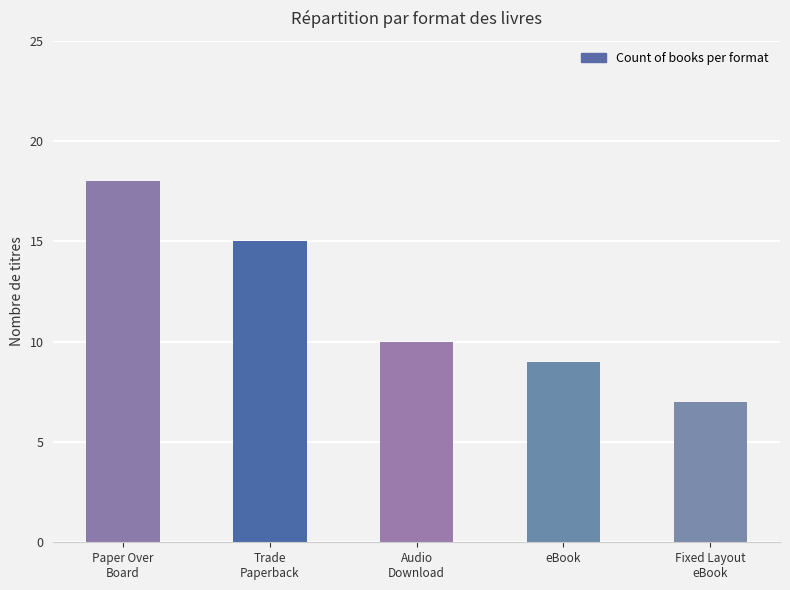

Reading left to right, transcribe all the data shown in this chart.

18	15	10	9	7